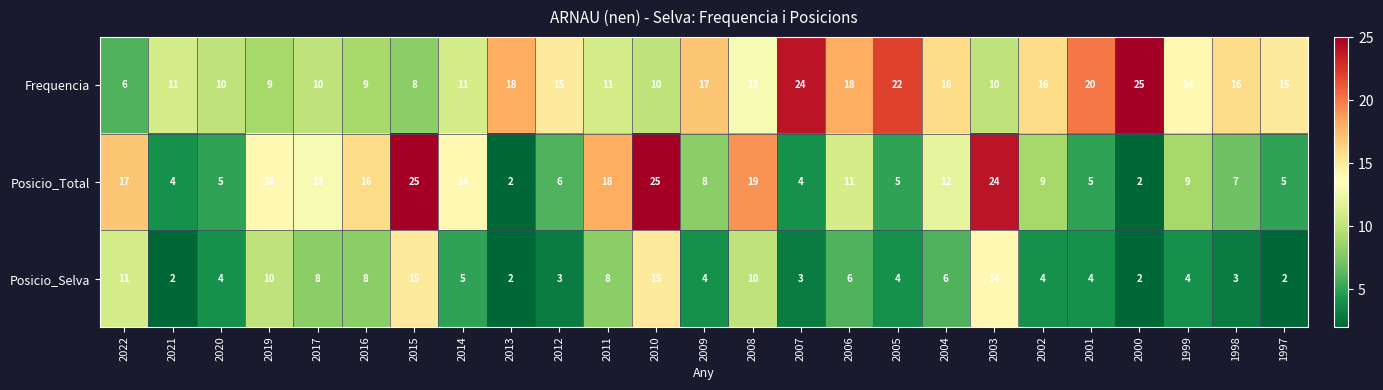

What is the average value of the Posicio_Selva series?

6